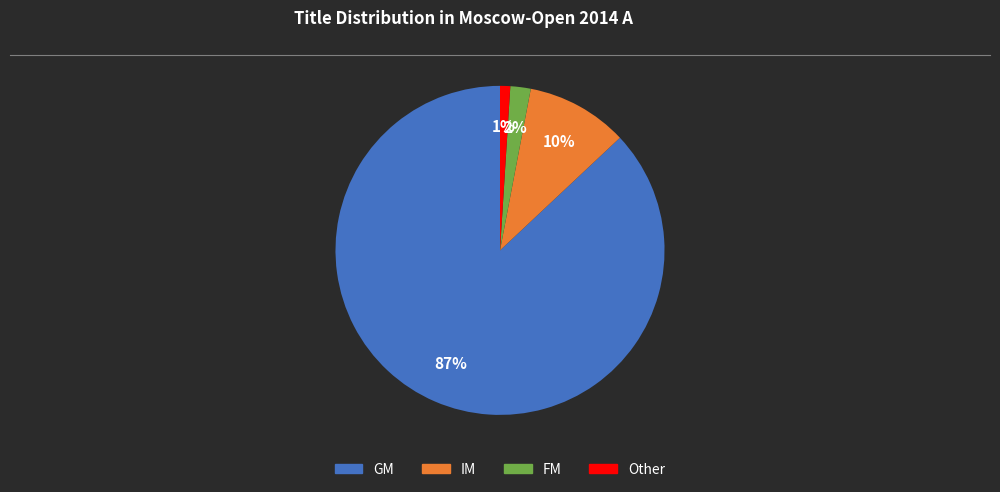

Is there a majority slice in this chart?

Yes